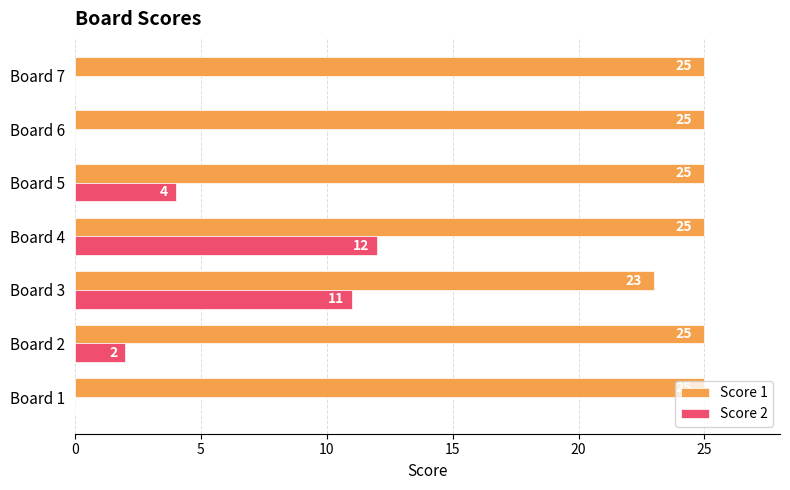

Count the number of categories in the chart.

7